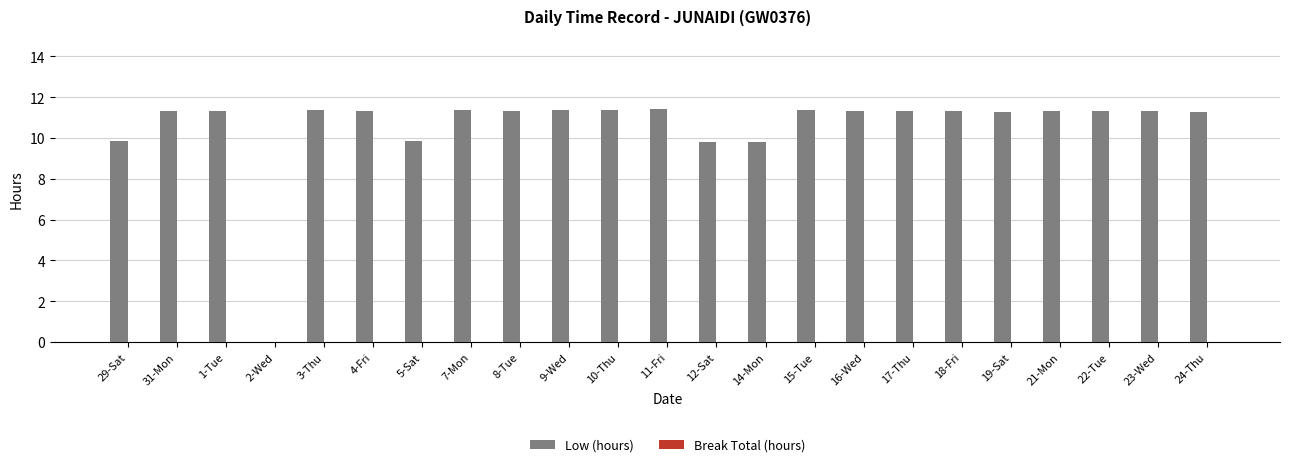

What is the sum of all values?

243.5